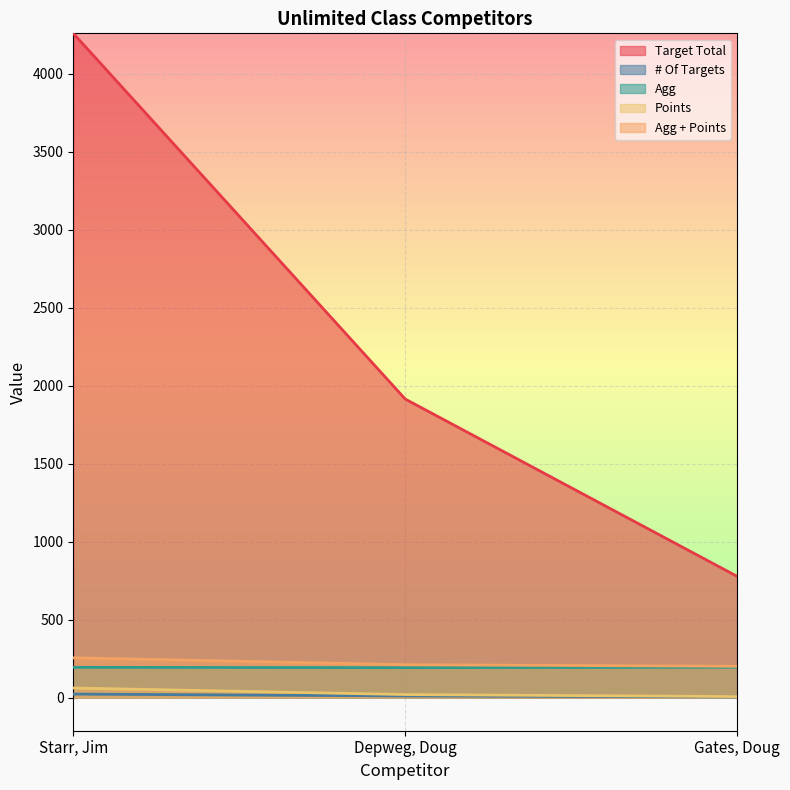

True or false: Points has a value of 6.0 at Gates, Doug.

True